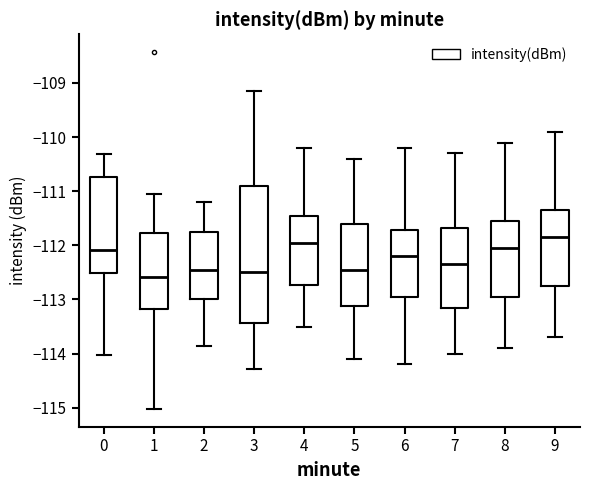

Where does the lower whisker of the box at x = 0 end on the y-axis? The values are not printed on the chart, so give them approximately, as read against the axis.

-114.0